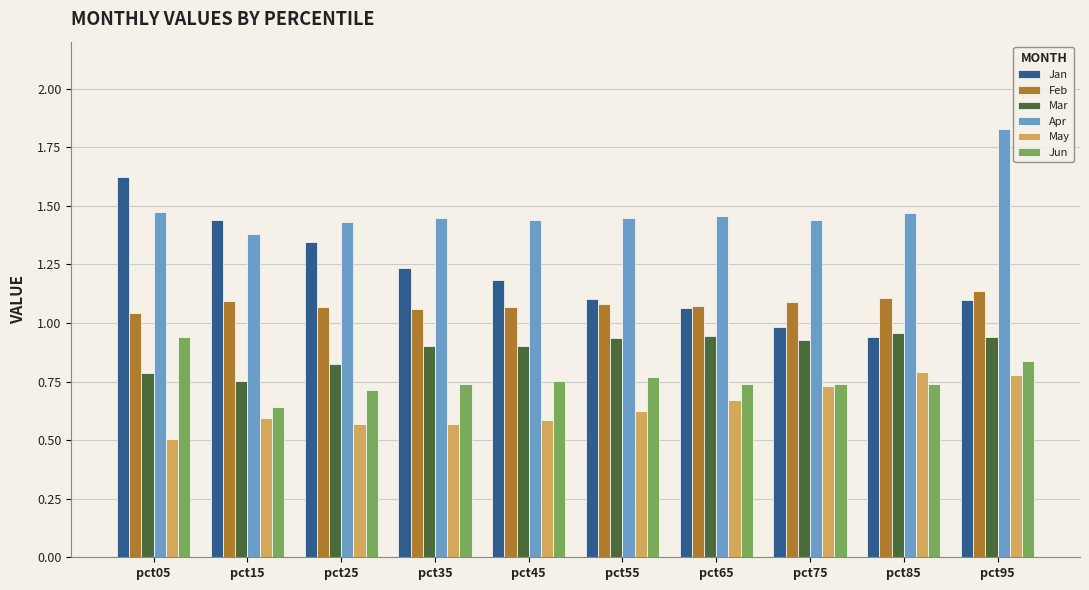

Which category has the lowest value across all series?

pct05